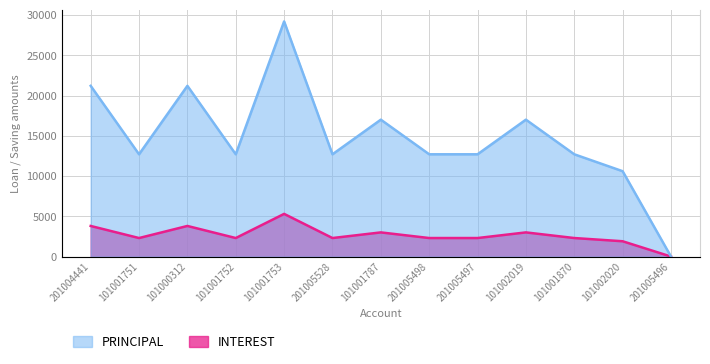

What is the difference between the INTEREST values at 101002019 and 201005496?

3000